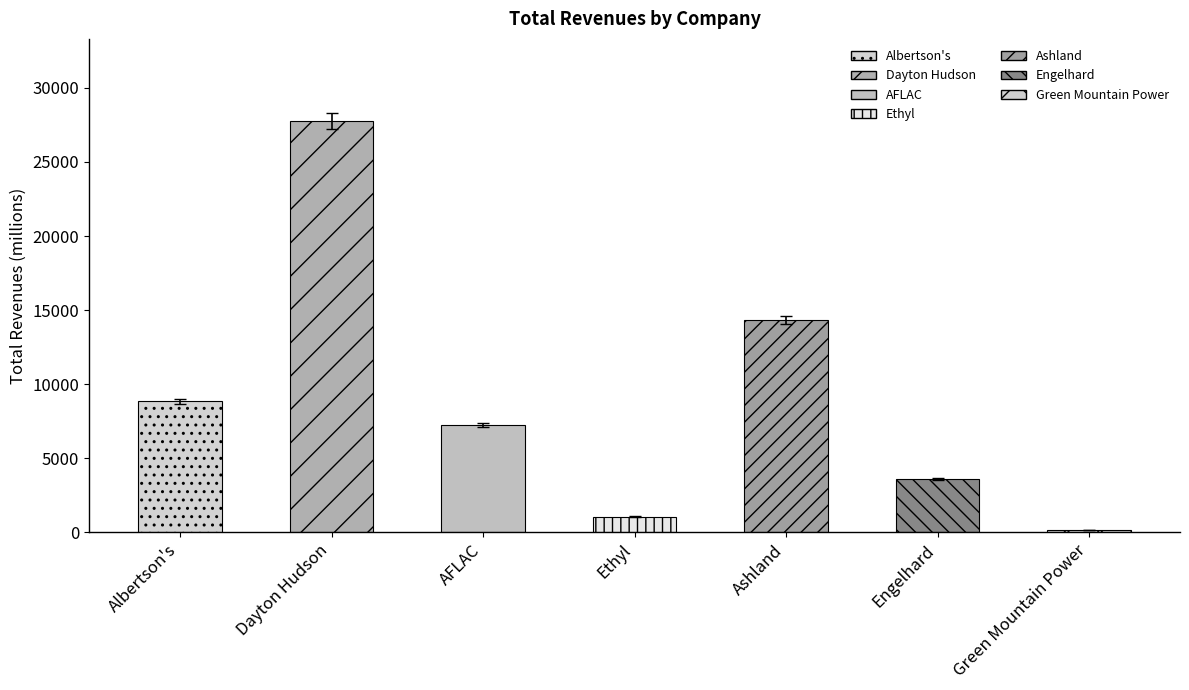

How many categories are shown in the chart?

7